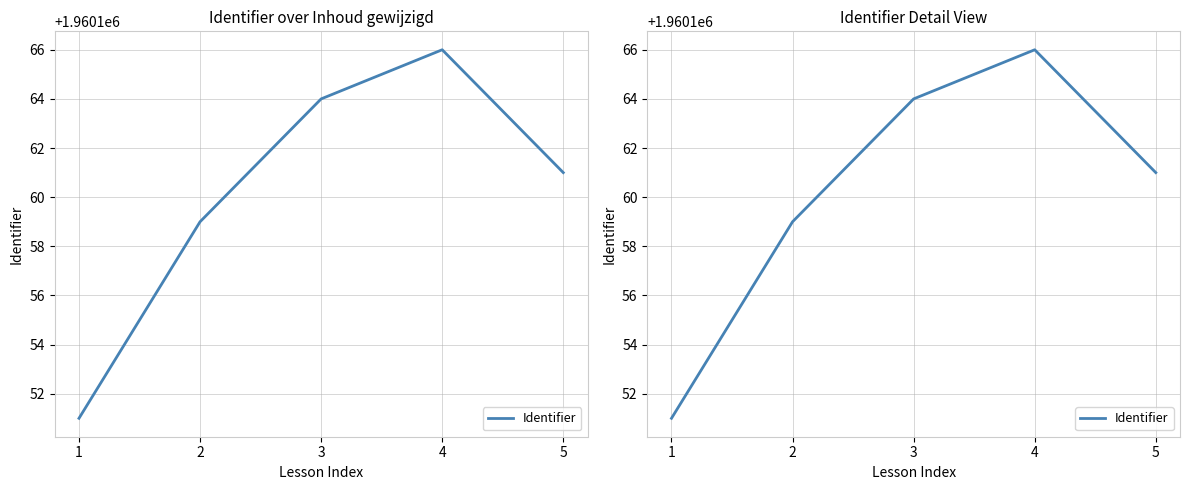

Reading left to right, list all the values displayed in this chart.

1960151	1960159	1960164	1960166	1960161